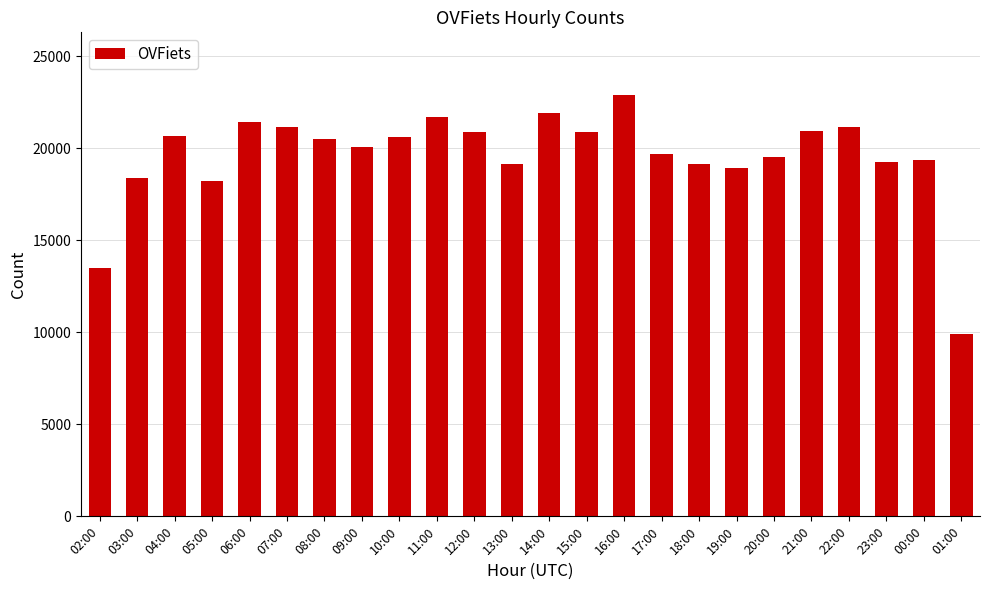

What value does the data have at 01:00, to the nearest 10?

9940